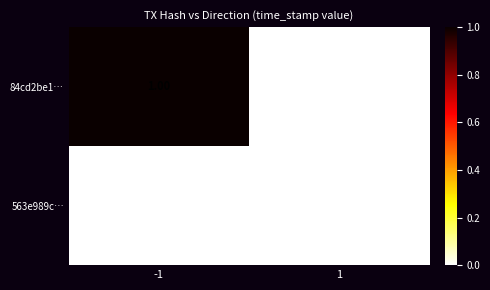

Which series has the widest spread of values?

84cd2be1…